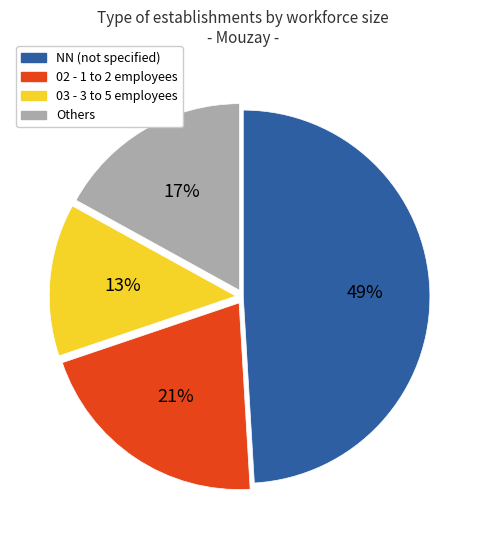

Does any single category account for the majority?

No